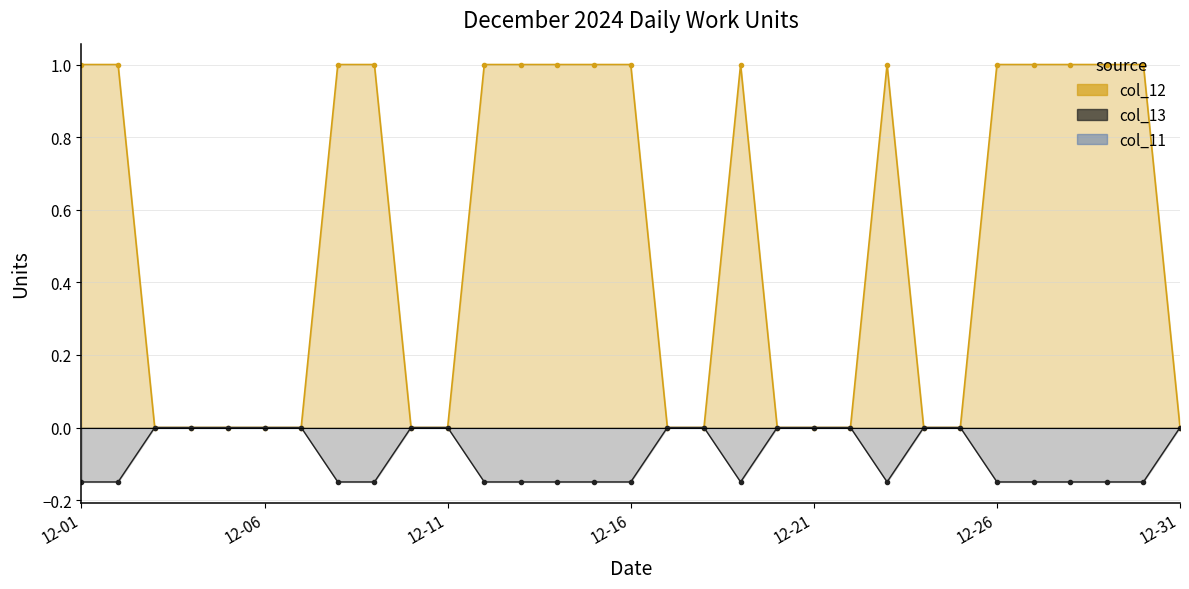

Which series has the widest spread of values?

col_12